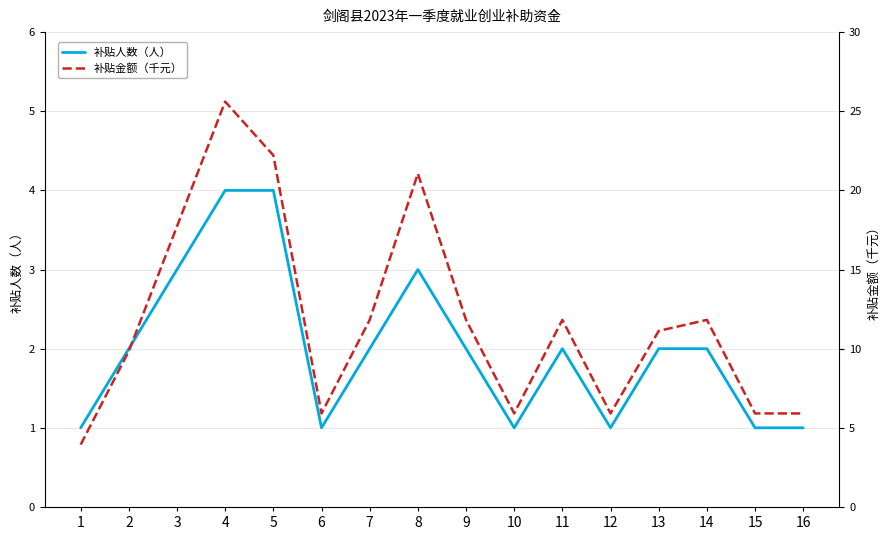

True or false: 补贴人数（人） has more than 0 points higher than both neighbors.

True